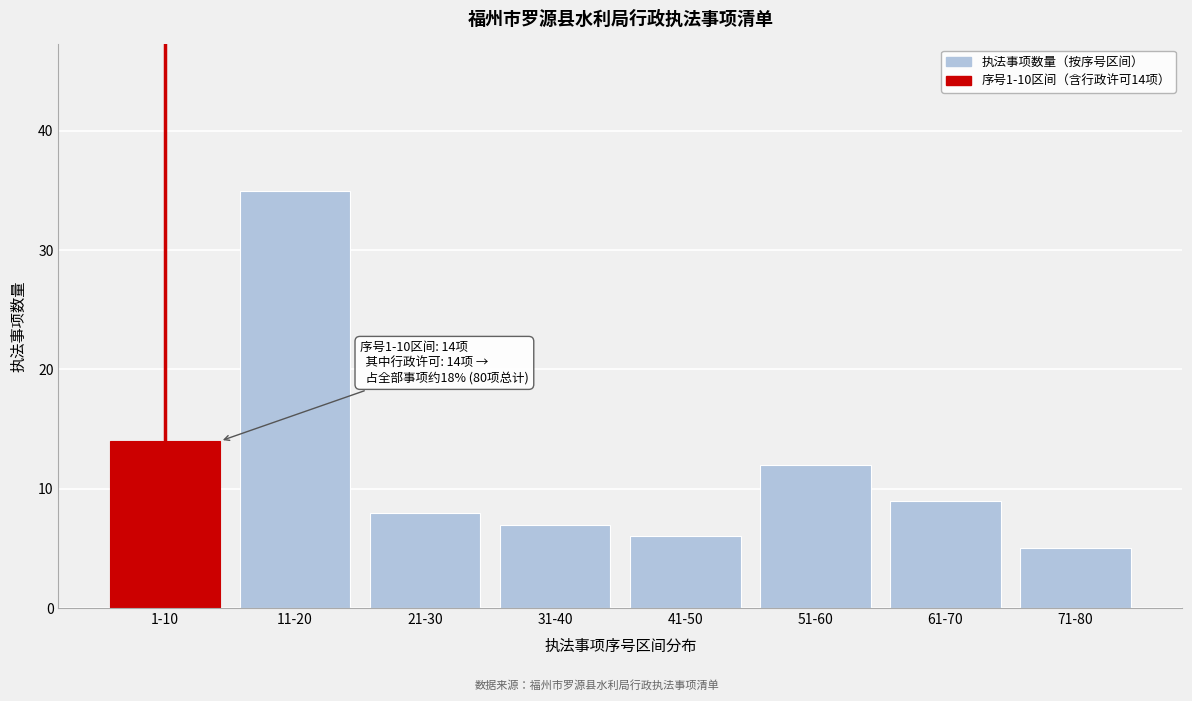

Reading right to left, list all the values displayed in this chart.

5	9	12	6	7	8	35	14